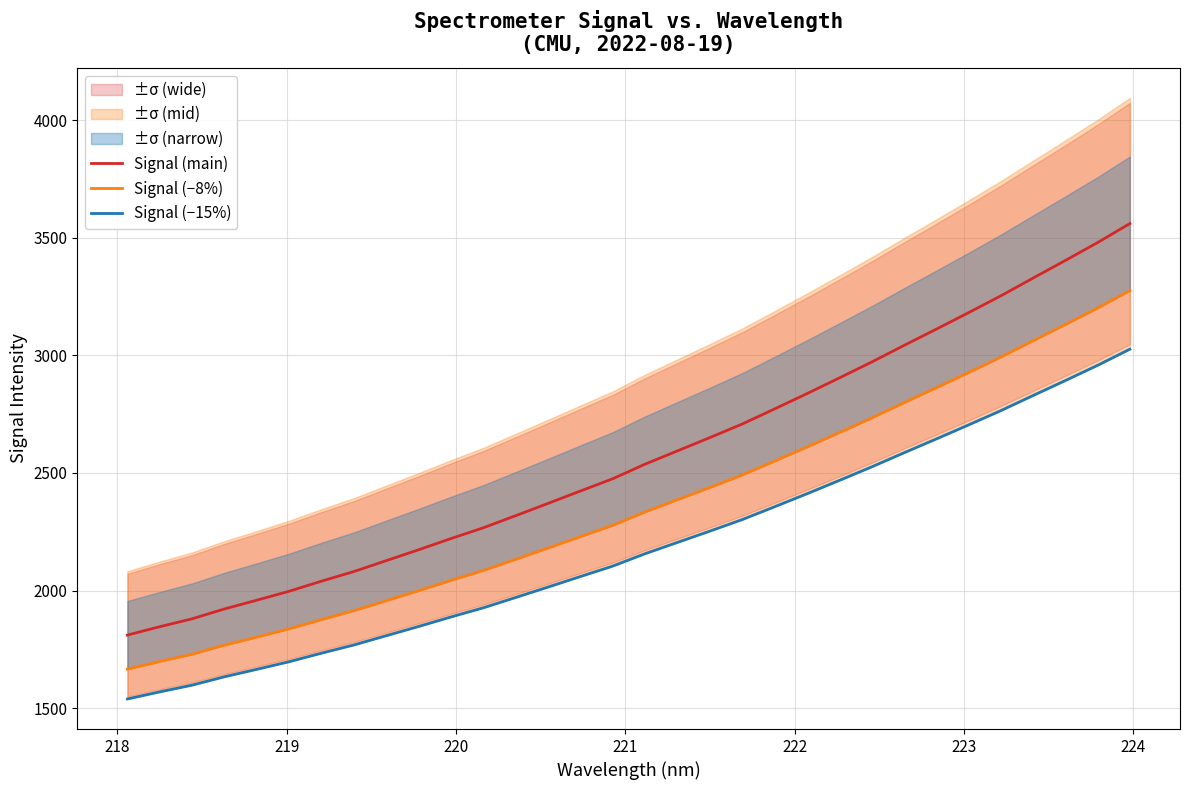

What is the maximum value for Signal (main)?

3560.2